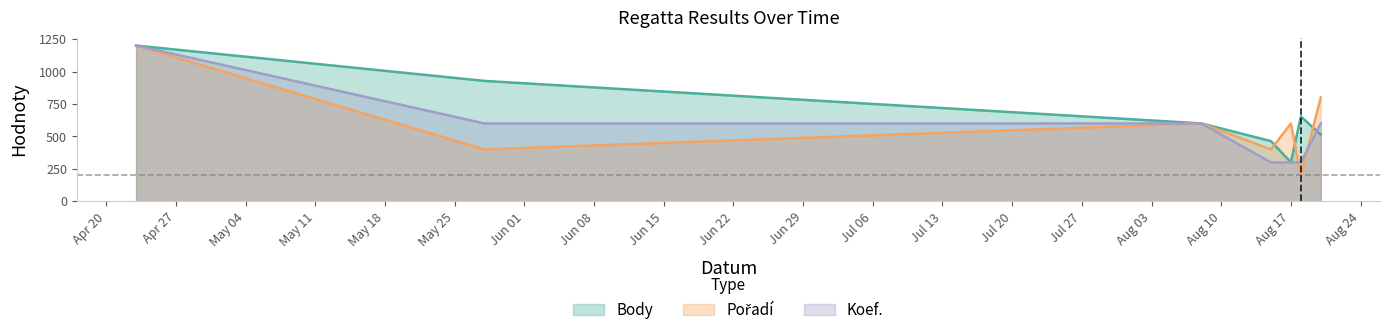

At which category does Pořadí reach its first local peak?

2011-08-08